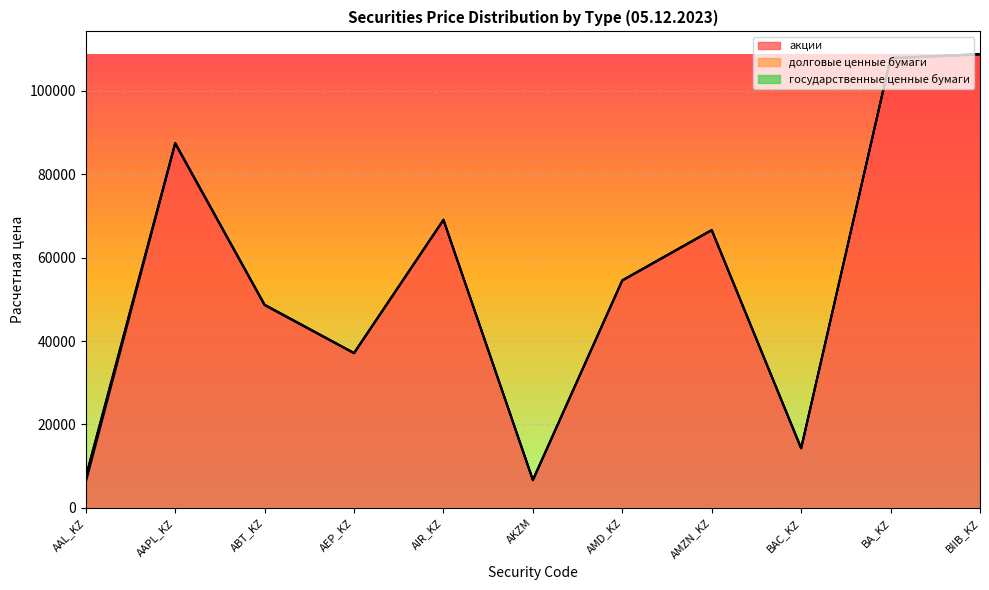

What is the difference between the maximum and second lowest values in the долговые ценные бумаги series?

1160.7